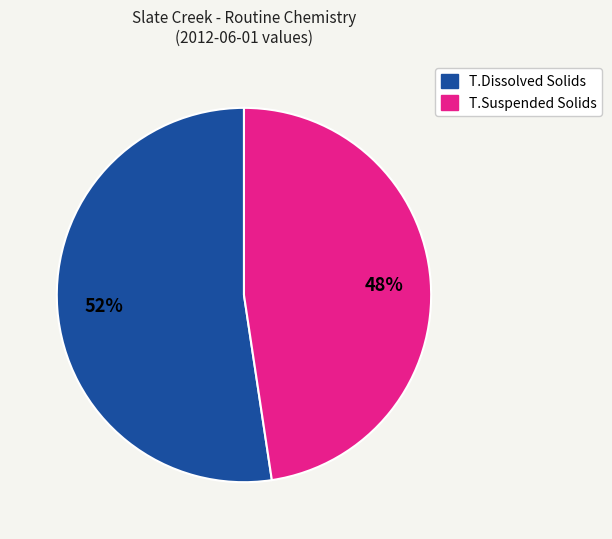

Is there any slice that represents more than half of the pie?

Yes